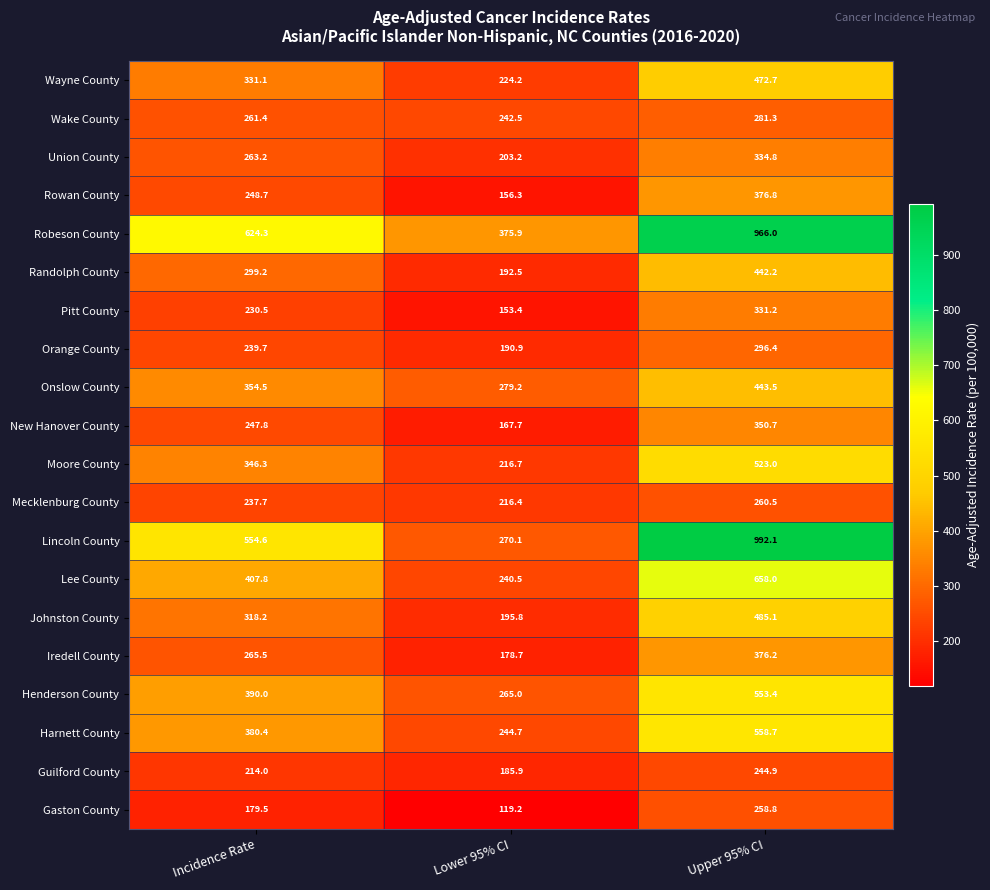

What is the difference between the highest and lowest values at Incidence Rate?

444.8